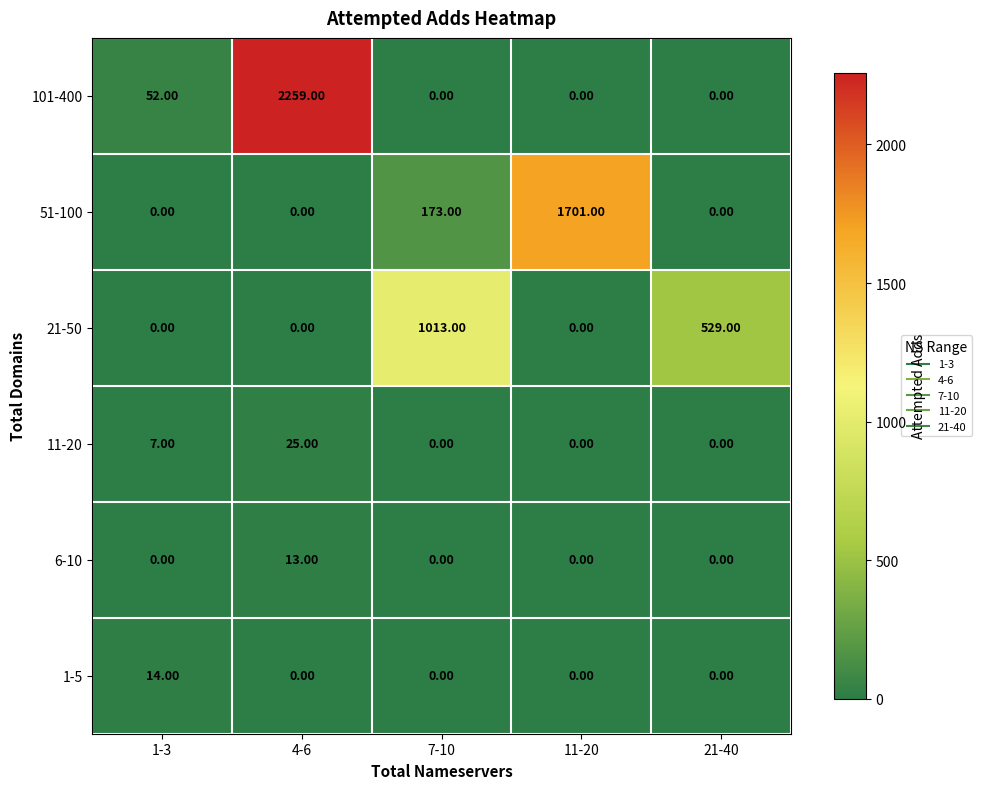

Is the value of 101-400 at 4-6 greater than the value of 51-100 at 11-20?

Yes